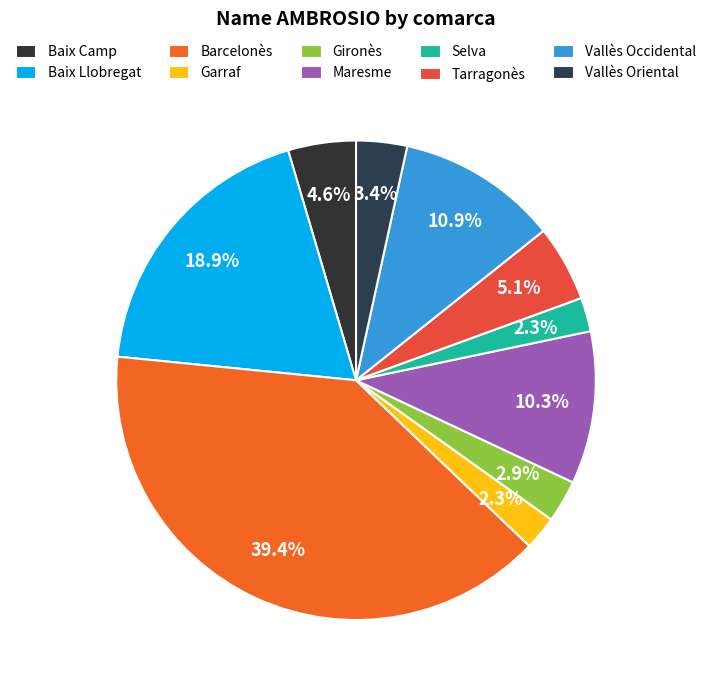

Which category has the biggest portion of the pie?

Barcelonès